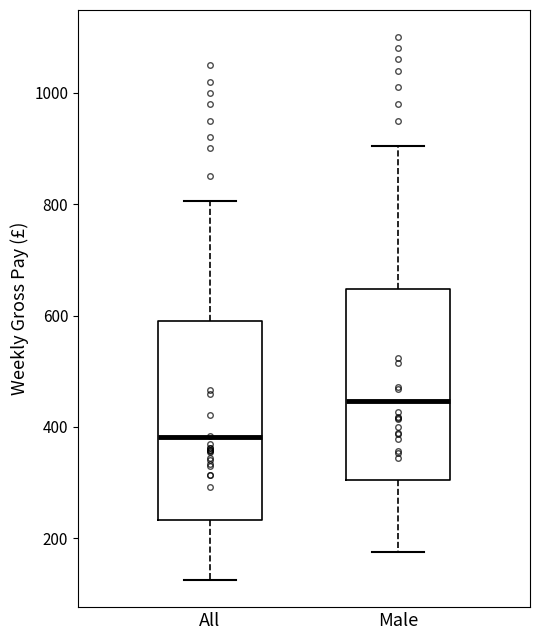

Where does the upper whisker of the box for All end on the y-axis? The values are not printed on the chart, so give them approximately, as read against the axis.

800